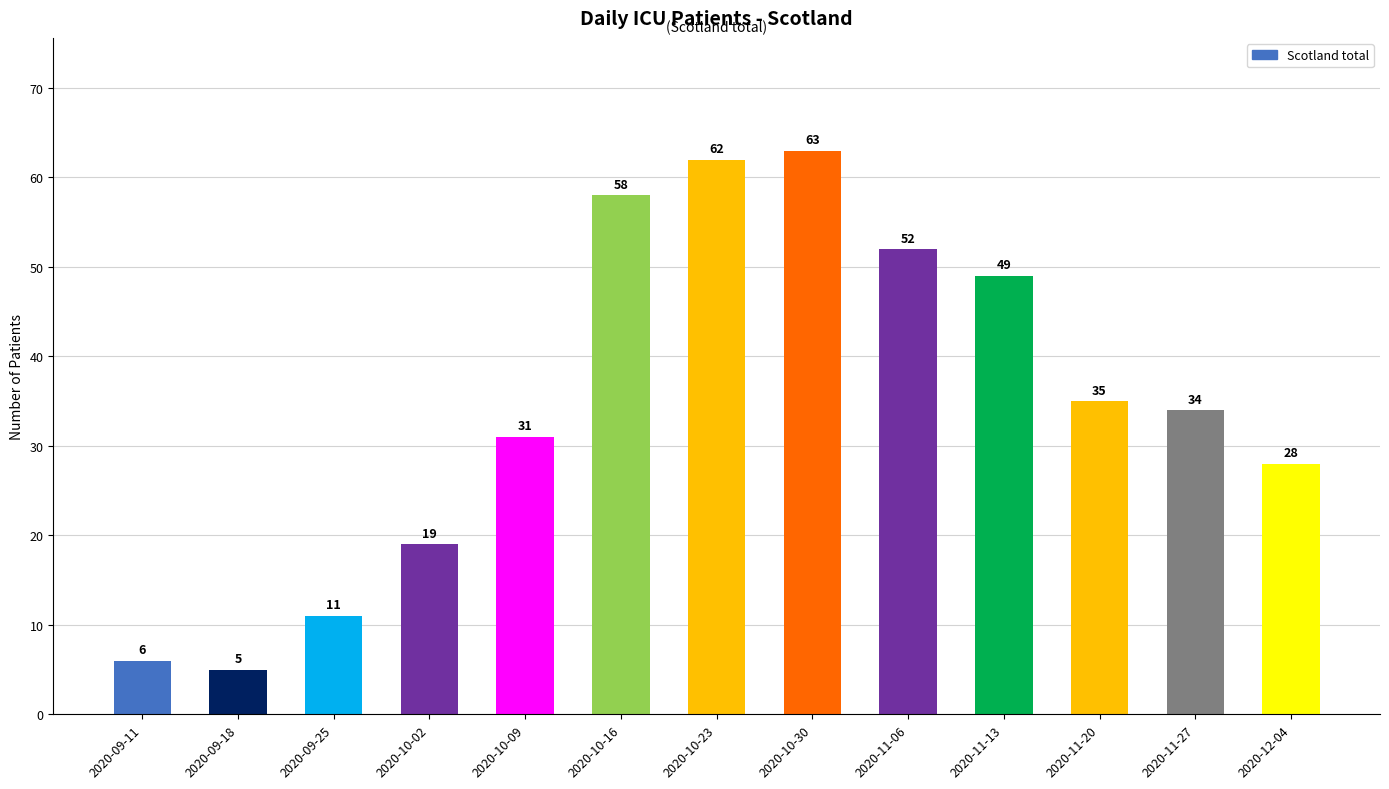

List the labels in order of value, smallest first.

2020-09-18, 2020-09-11, 2020-09-25, 2020-10-02, 2020-12-04, 2020-10-09, 2020-11-27, 2020-11-20, 2020-11-13, 2020-11-06, 2020-10-16, 2020-10-23, 2020-10-30